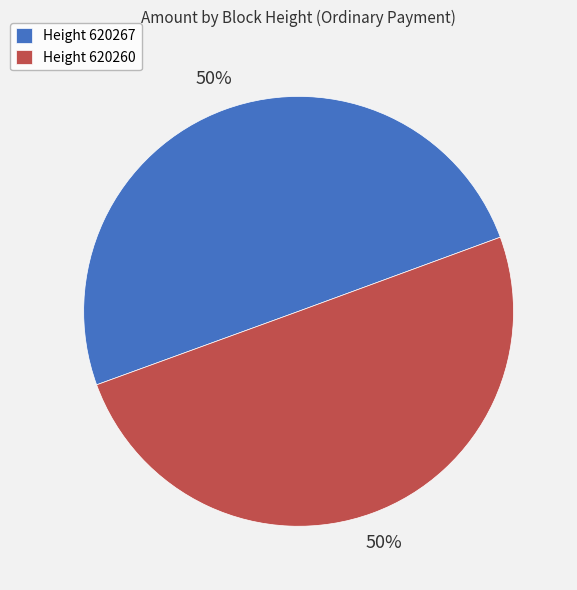

What percentage is the Height 620260 slice, to the nearest percent?

50%